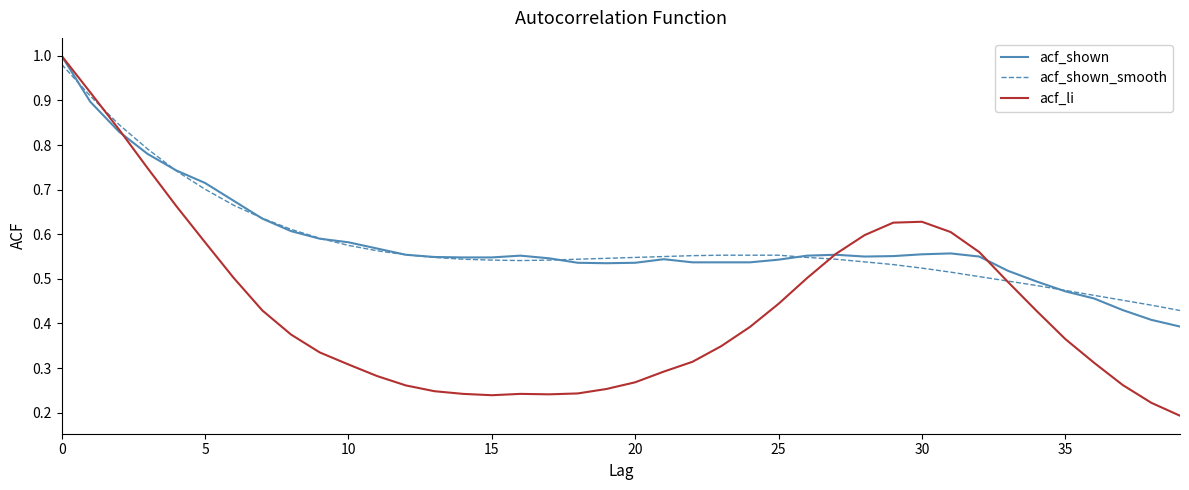

The acf_shown series shows 0.7 at 15. True or false?

False